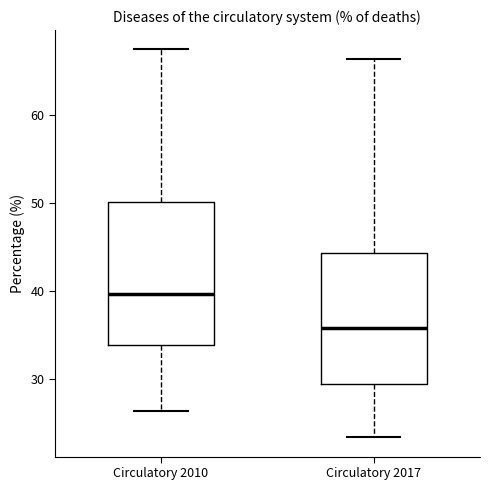

Reading left to right, transcribe this box plot: for each box, give where its median line is, the range the box spans, and where its two whiskers end, as read against the y-axis. The values are not printed on the chart, so give them approximately, as read against the axis.

Circulatory 2010: median 40, box 34 to 50, whiskers 26 to 68
Circulatory 2017: median 36, box 29 to 44, whiskers 23 to 66